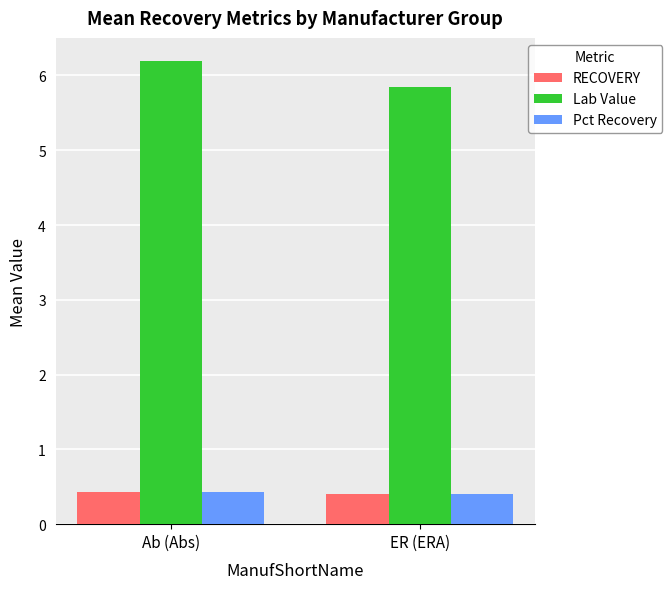

Where is Lab Value nearest to the value 6?

ER (ERA)